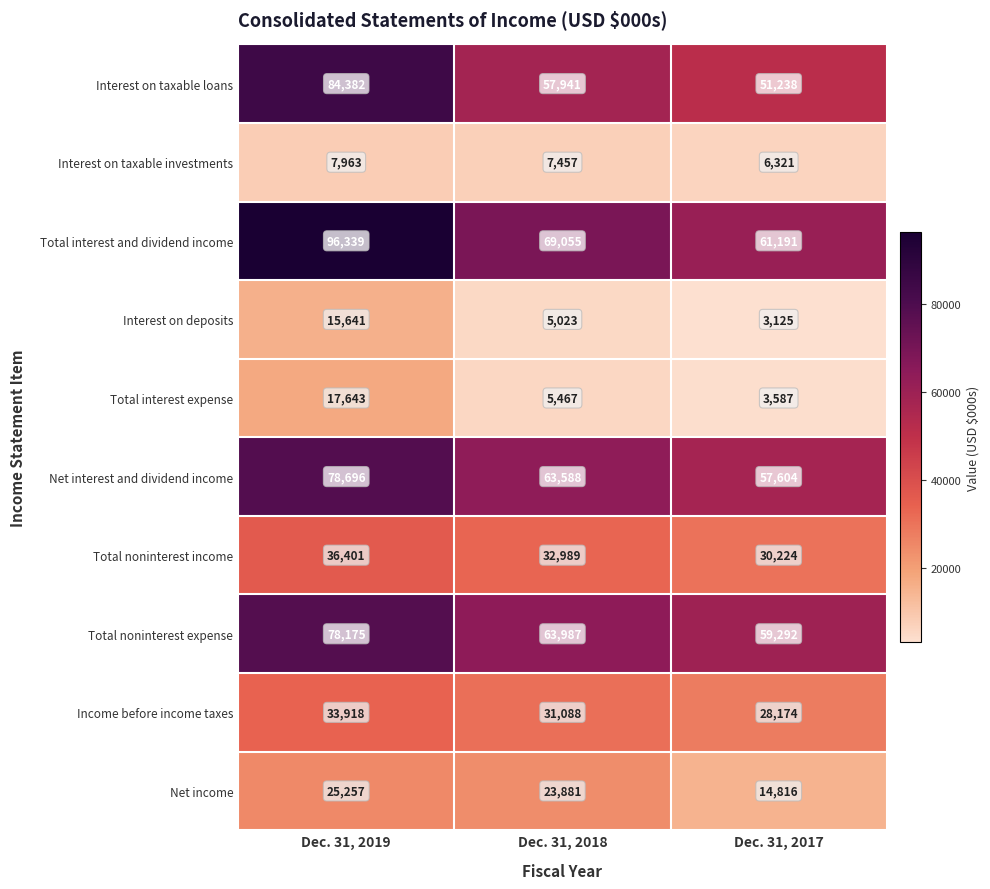

At which label is Total noninterest expense closest to 68733?

Dec. 31, 2018